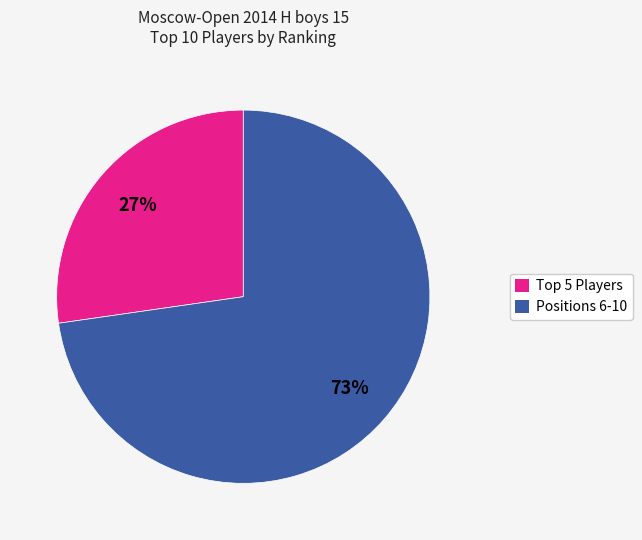

To the nearest percent, what is the average slice percentage?

50%